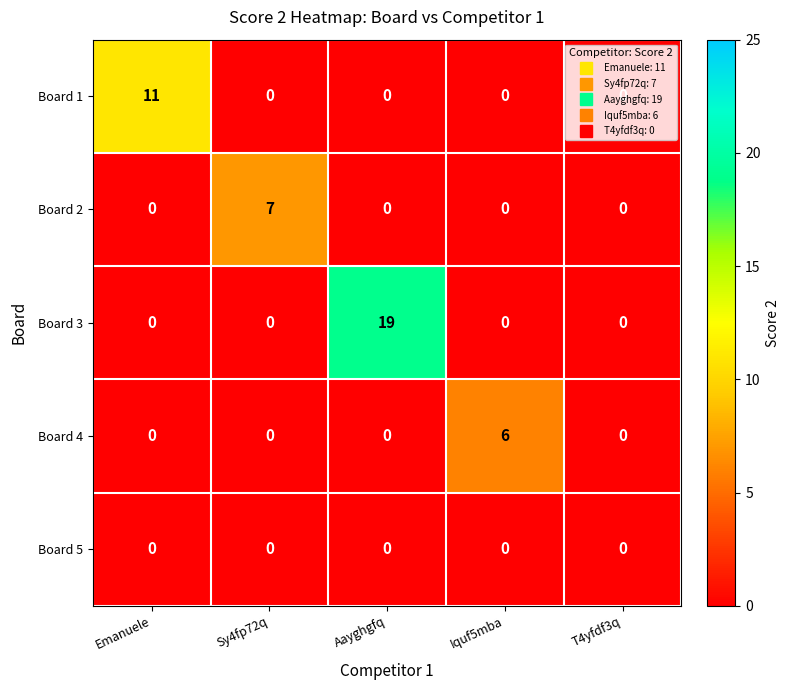

Which series has the largest range (max minus min)?

Board 3